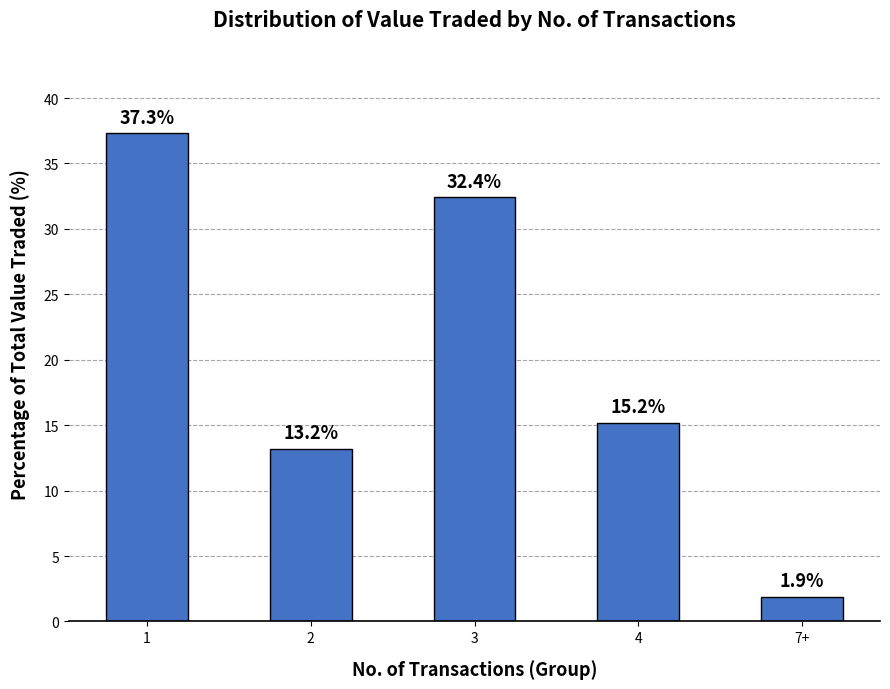

How many data points does each series have?

5